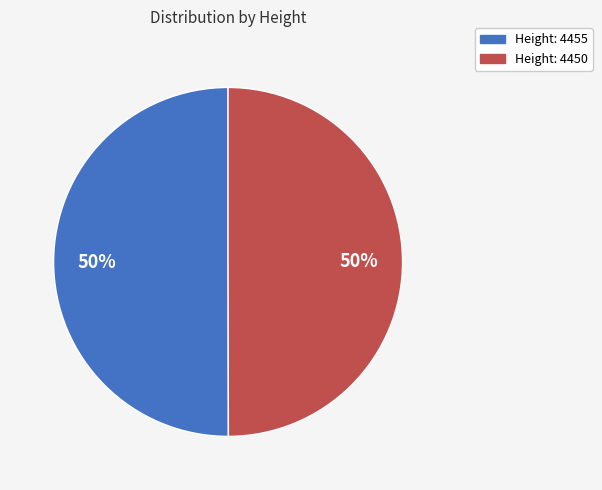

To the nearest percent, what is the average slice percentage?

50%